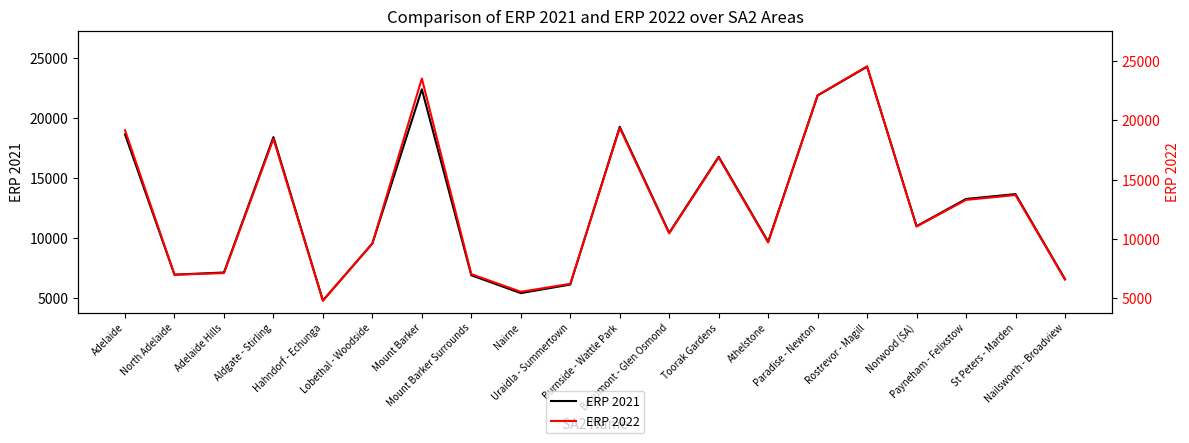

What is the label of the 18th point from the right?

Adelaide Hills